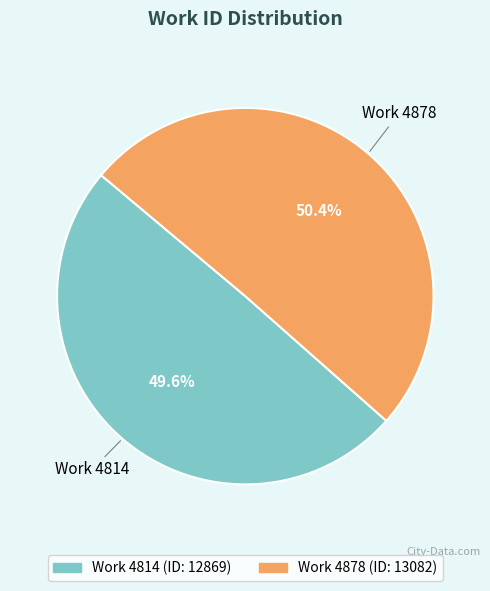

Is there a majority slice in this chart?

Yes